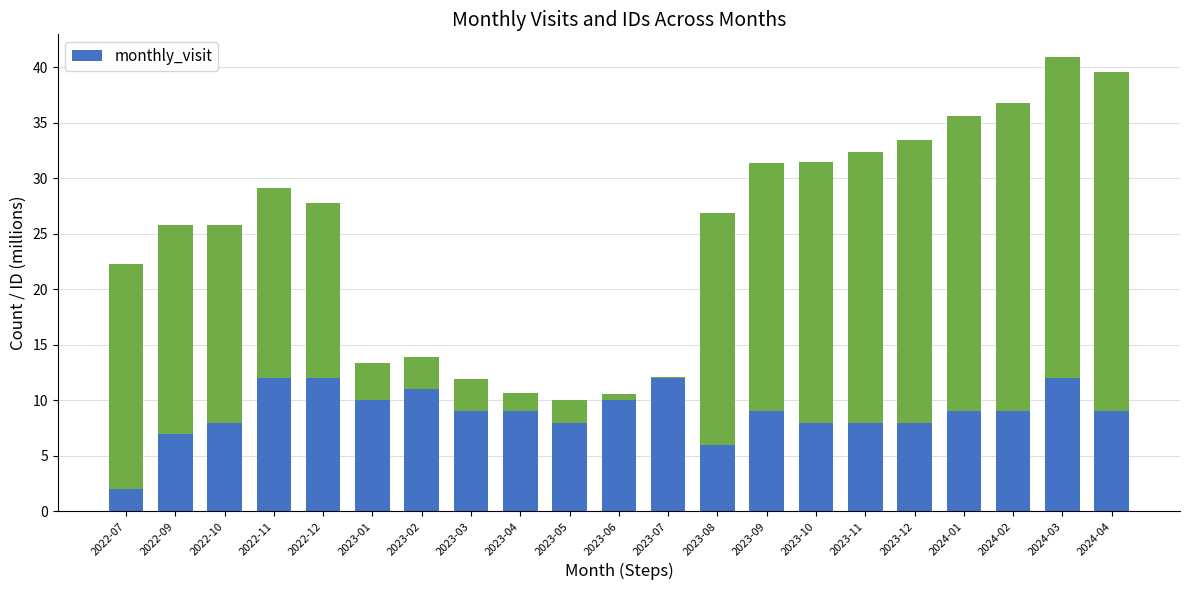

What is the smallest value displayed?

2